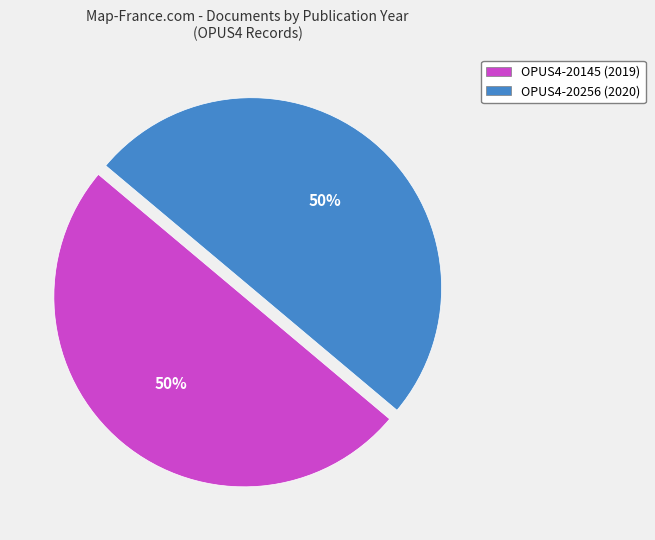

What is the ratio of the value at OPUS4-20256 (2020) to the value at OPUS4-20145 (2019)?

1.0